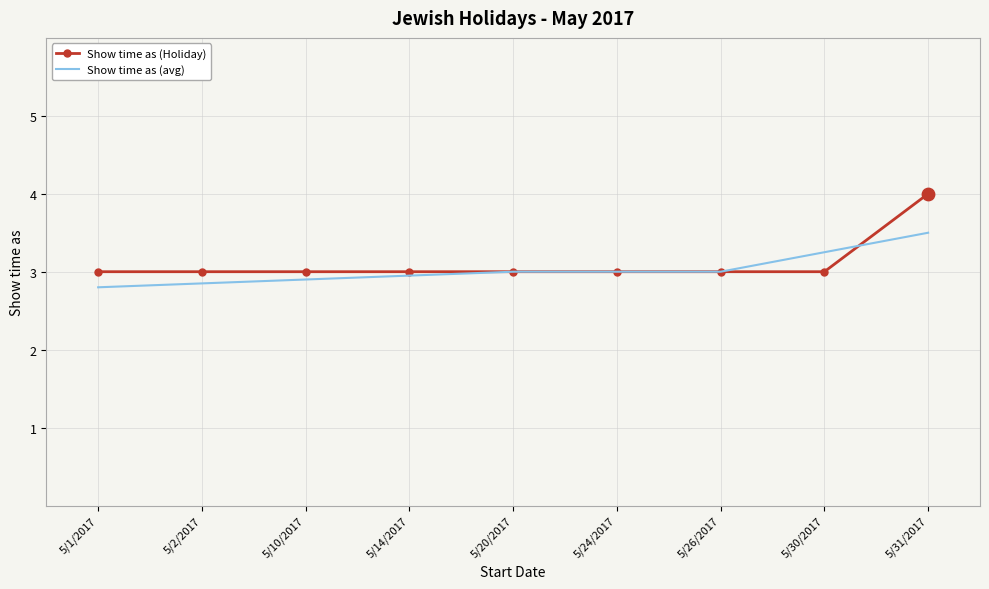

At which category is the sum across all series the highest?

5/31/2017